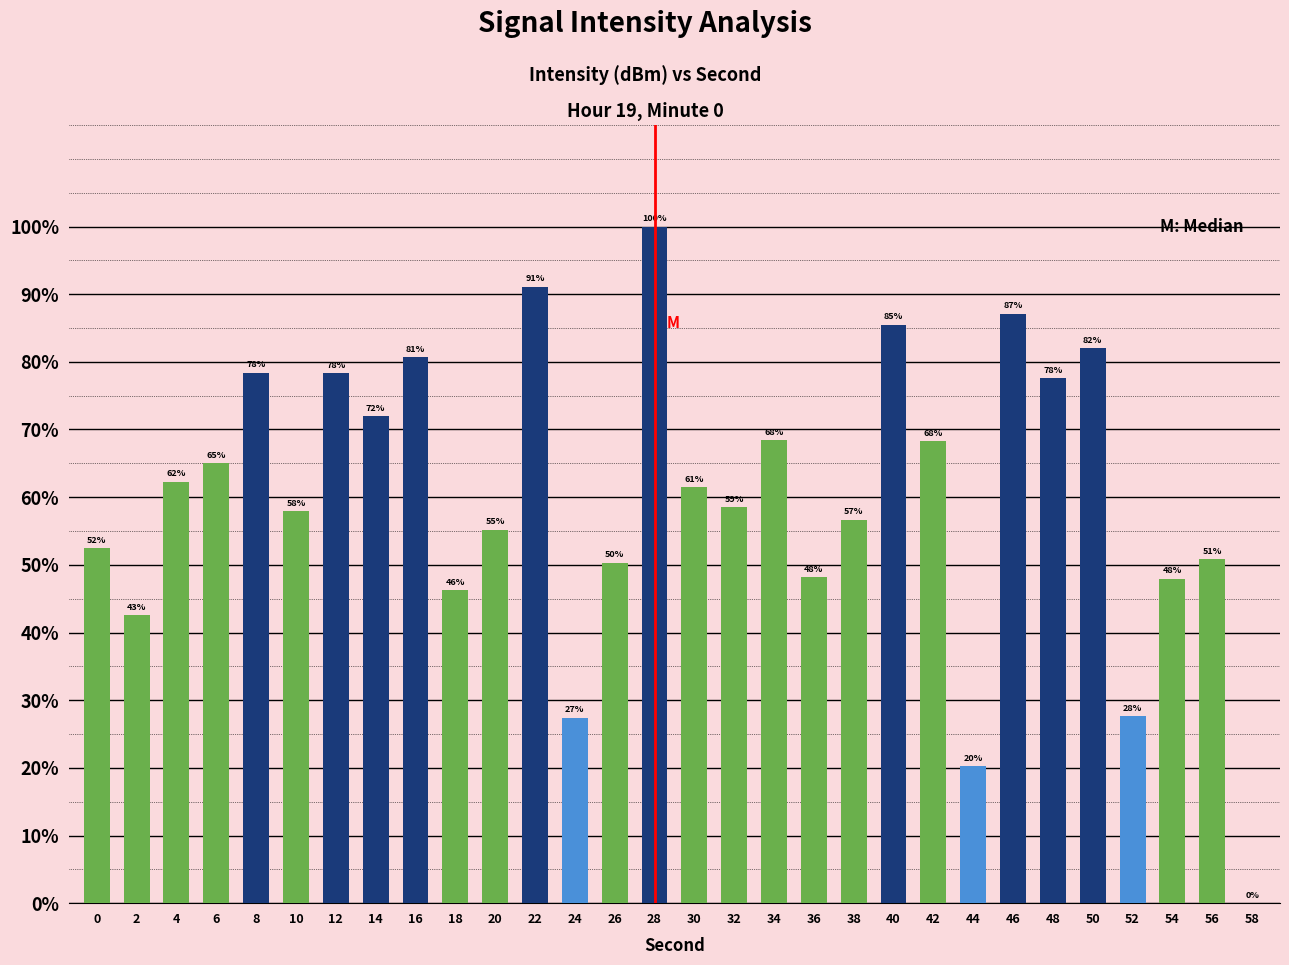

How many categories are shown in the chart?

30